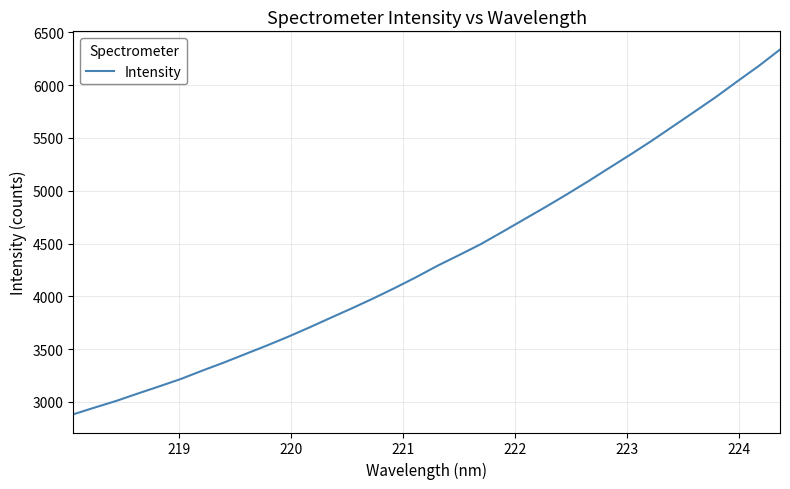

What is the minimum value shown in the chart?

2883.4